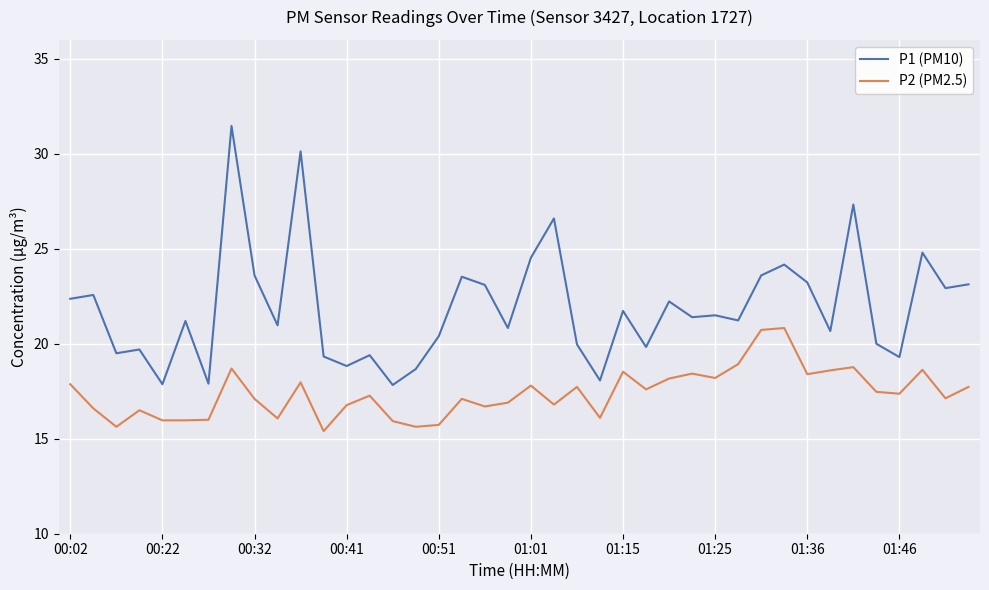

What is the difference between the maximum and minimum values in the P2 (PM2.5) series?

5.4